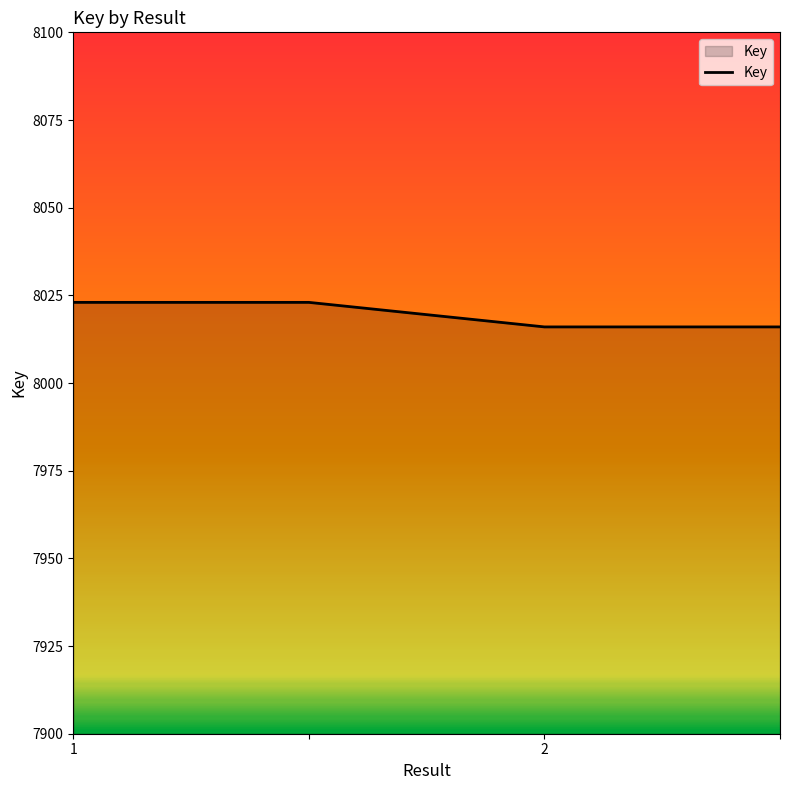

How many values are below 8023?

2